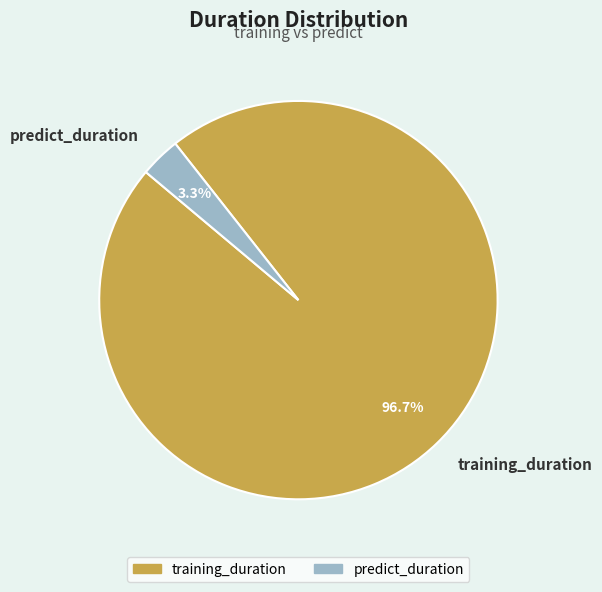

To the nearest percent, what portion does predict_duration represent?

3%